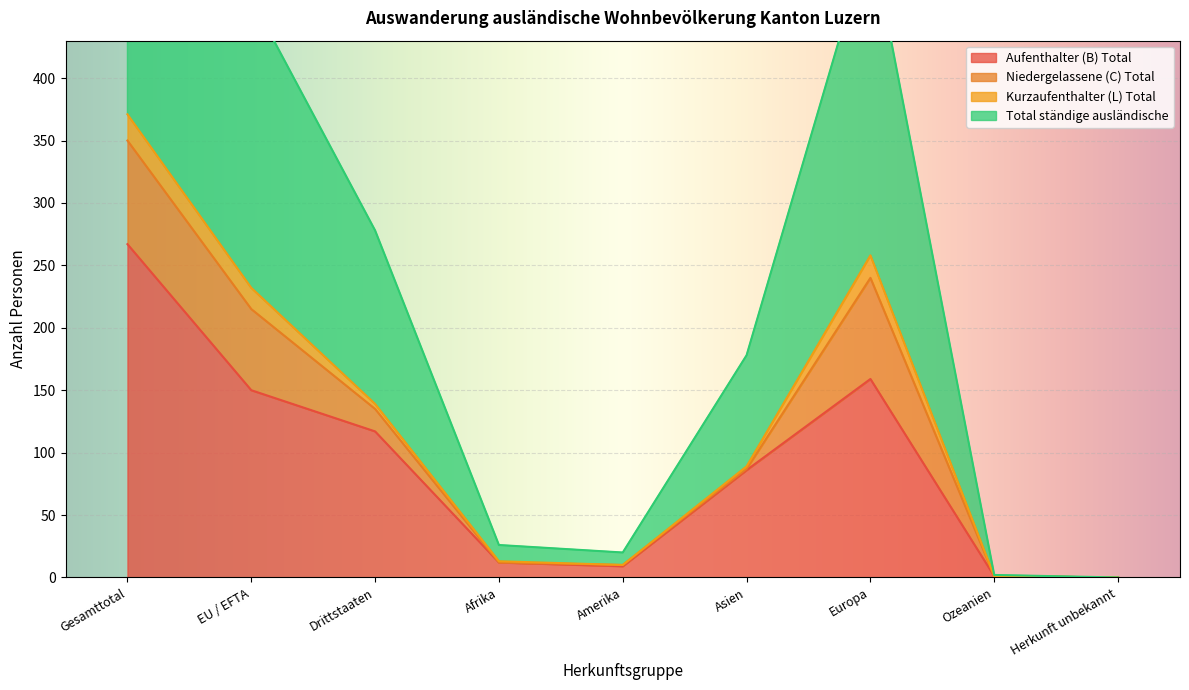

What is the highest value of the Aufenthalter (B) Total series?

267